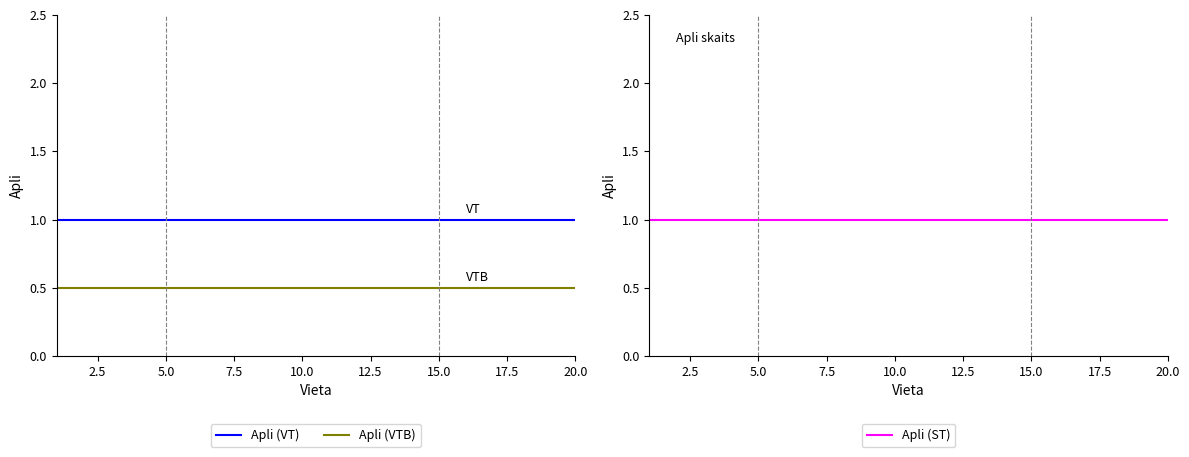

What is the maximum value for Apli (VTB)?

0.5